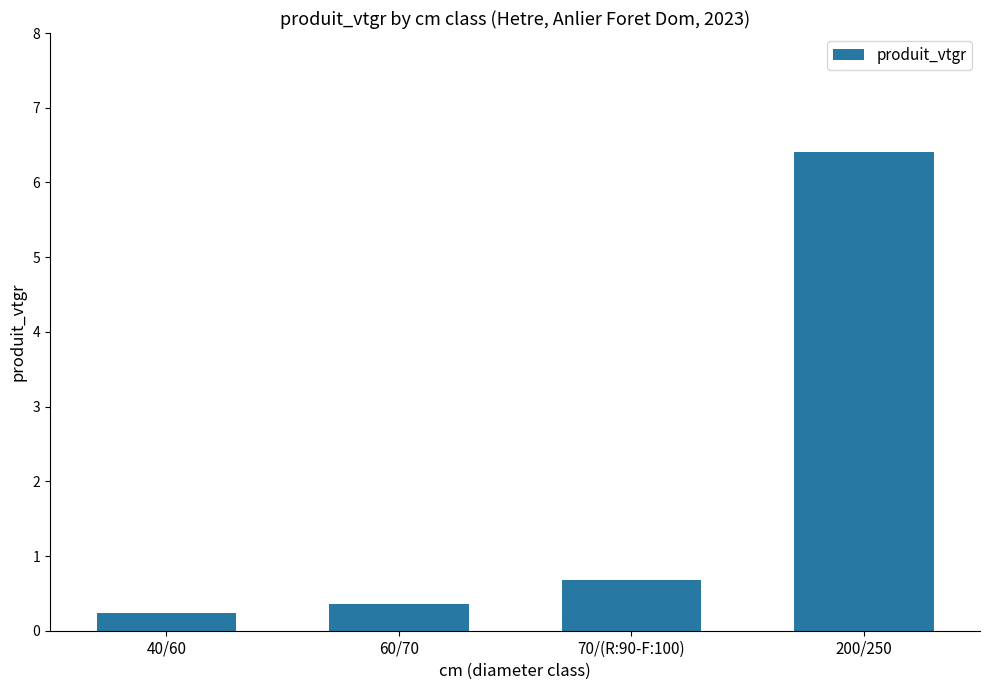

Reading left to right, extract all data points from this chart.

40/60=0.2	60/70=0.4	70/(R:90-F:100)=0.7	200/250=6.4